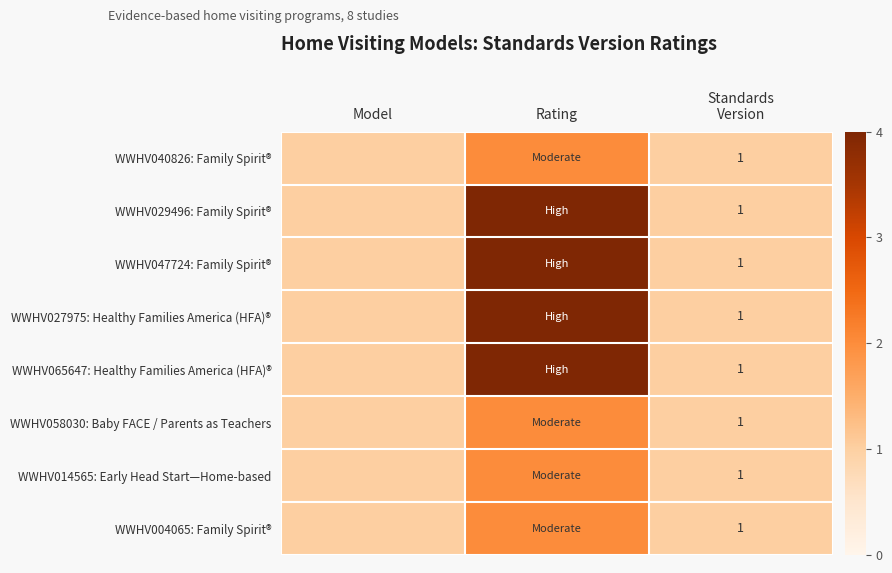

What is the total value across all series at Rating?

24